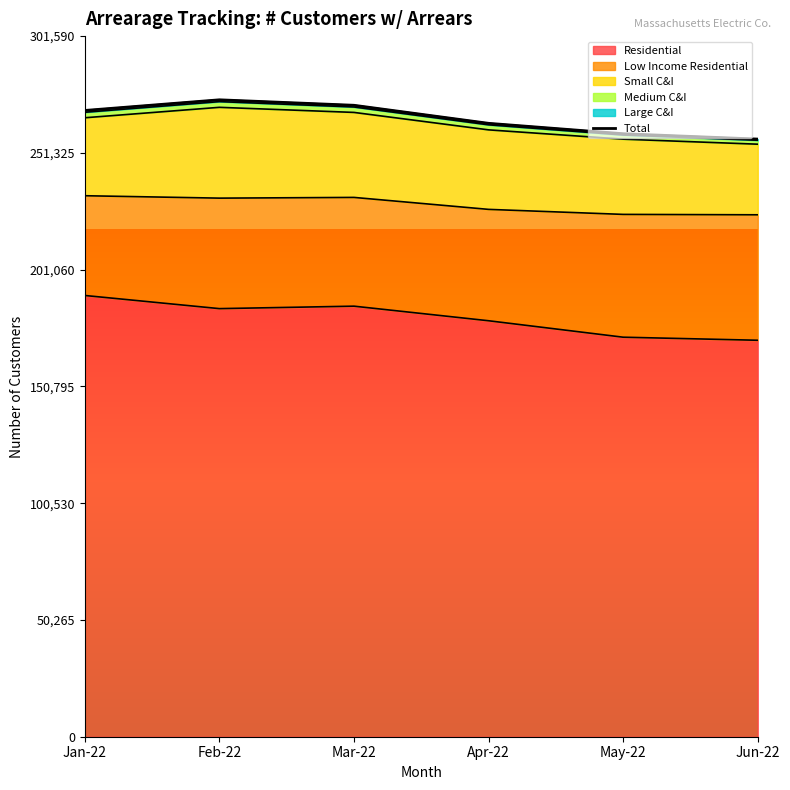

What is the change in value from Jan-22 to Apr-22?

-5535